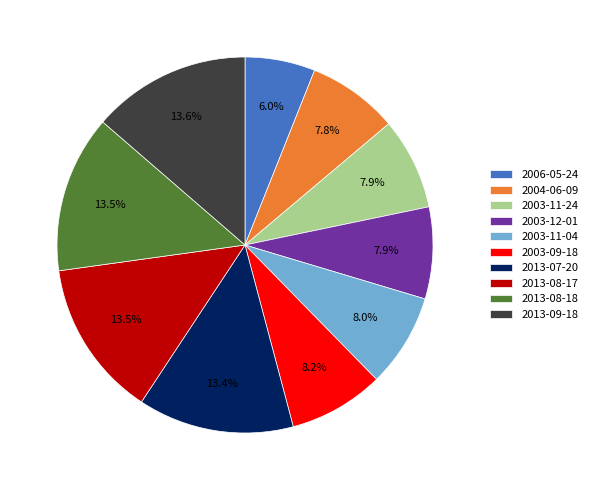

Does 2003-12-01 account for over 50% of the chart?

No